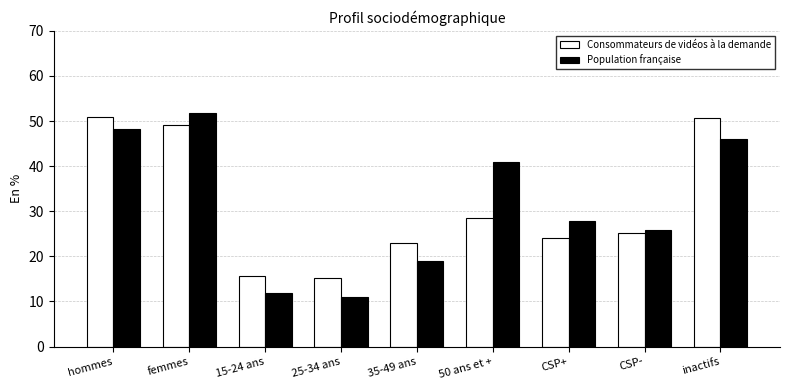

At 15-24 ans, list the series in order from largest to smallest.

Consommateurs de vidéos à la demande, Population française